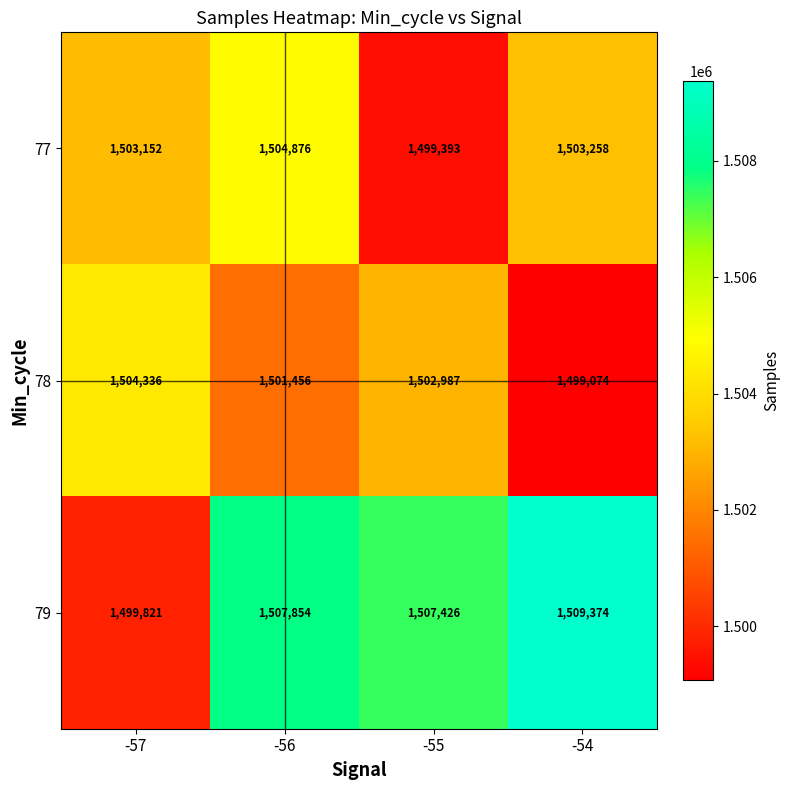

Which series has the largest range (max minus min)?

79